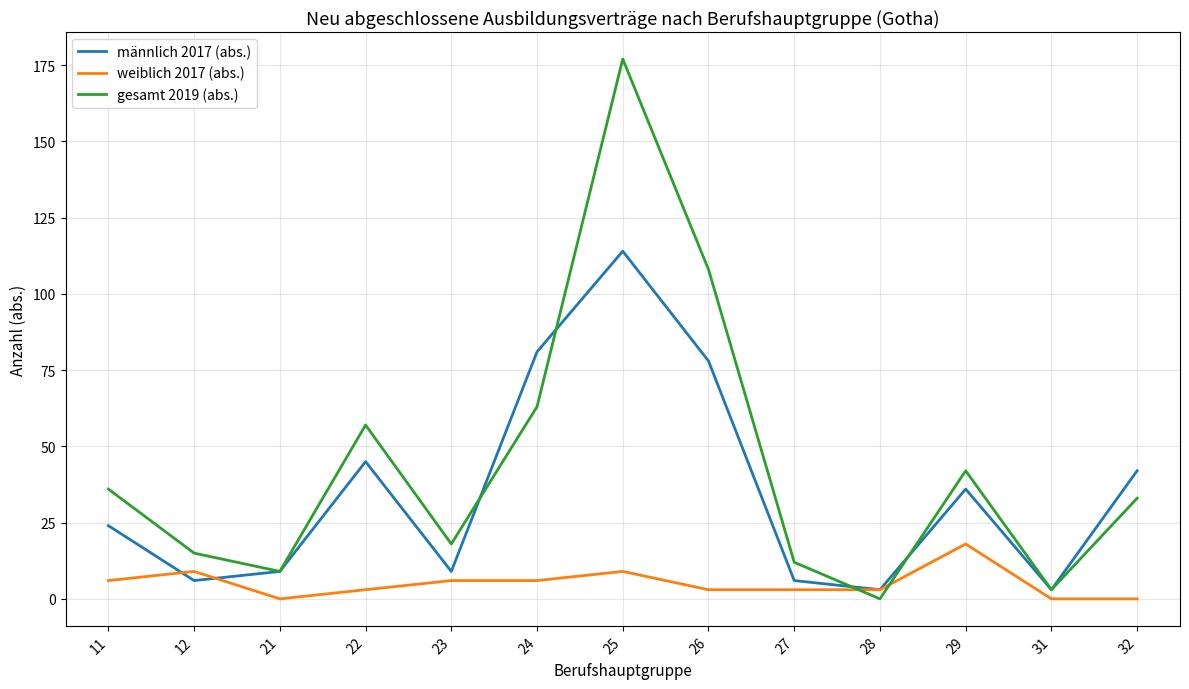

Between 23 and 24, which series saw the biggest shift?

männlich 2017 (abs.)